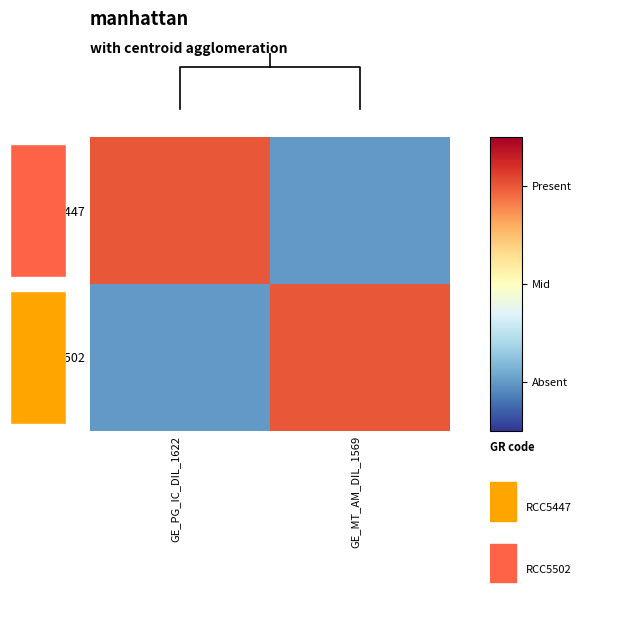

The RCC5502 series shows 1 at GE_MT_AM_DIL_1569. True or false?

True